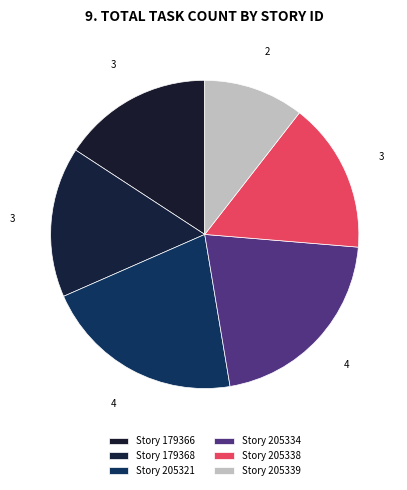

To the nearest percent, what is the average slice percentage?

17%